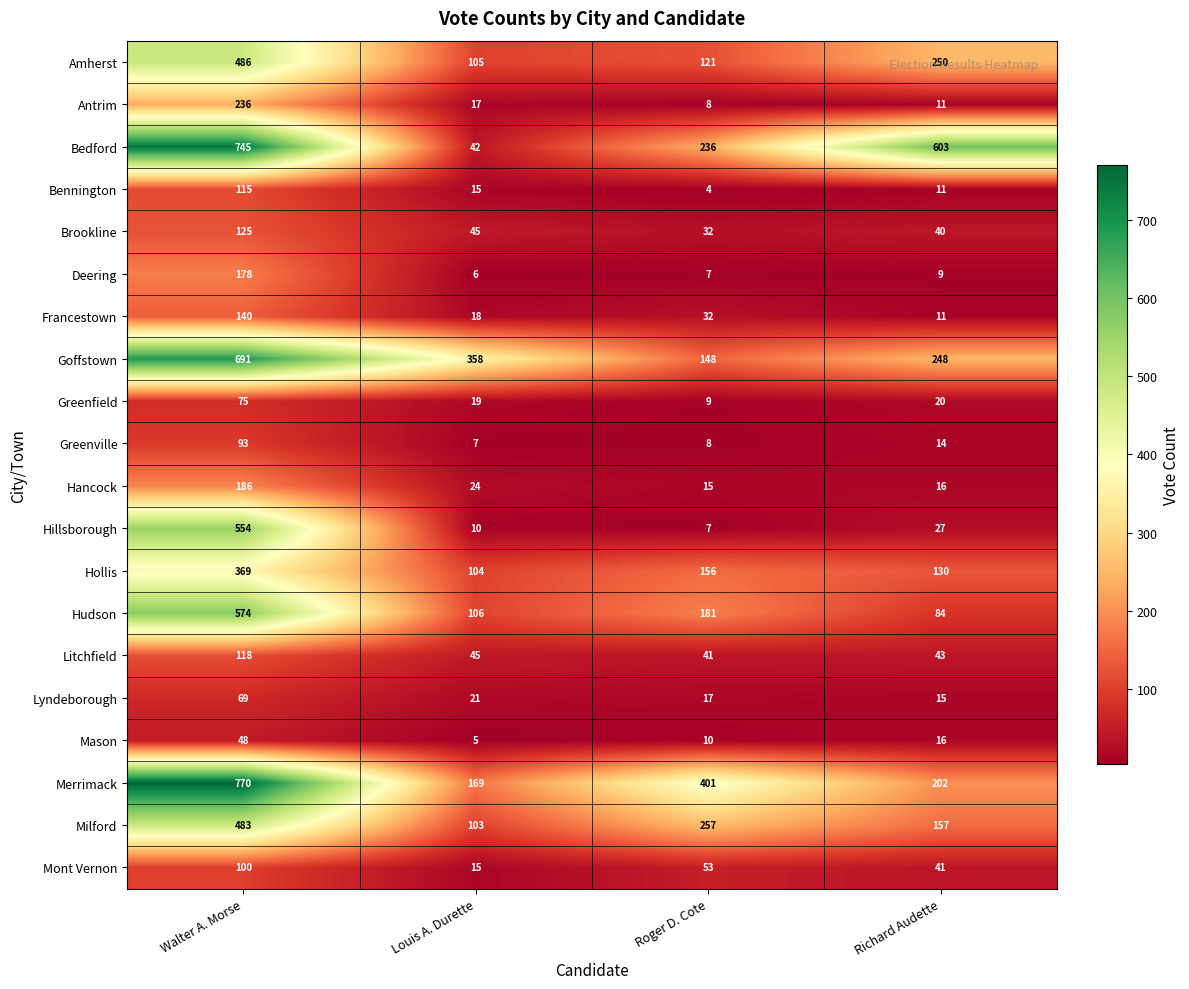

Rank the categories by Brookline value from highest to lowest.

Walter A. Morse, Louis A. Durette, Richard Audette, Roger D. Cote